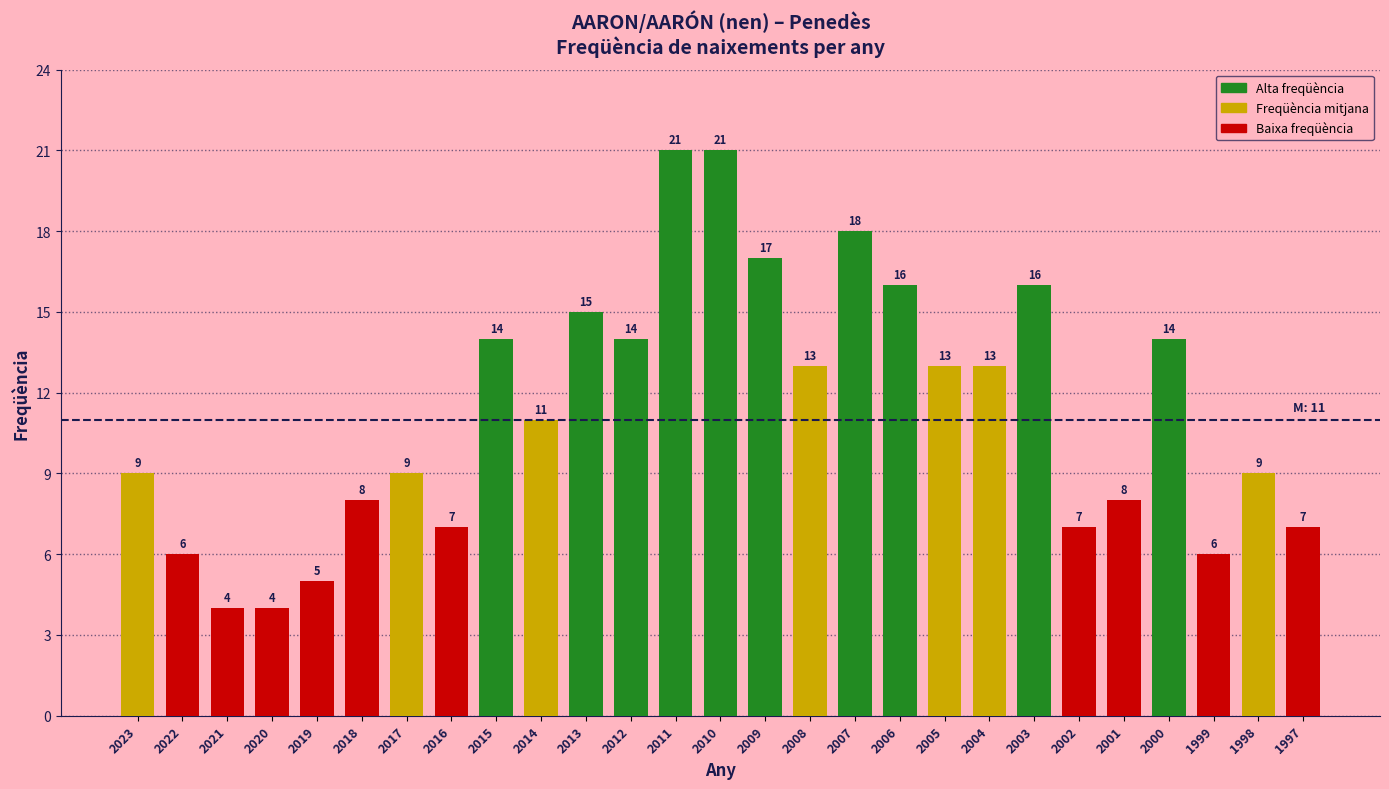

What is the sum of all values?

305